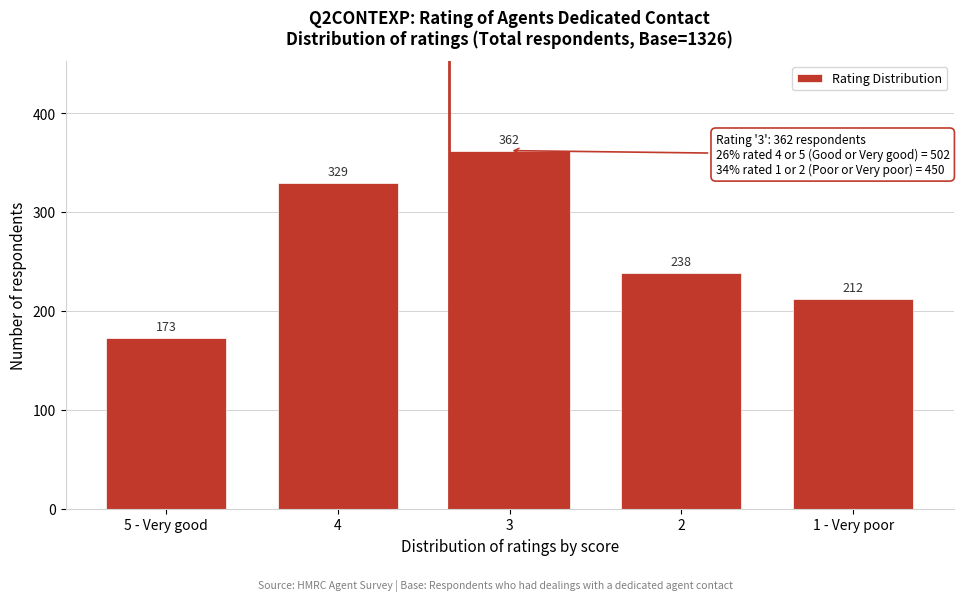

Reading right to left, extract all data points from this chart.

1 - Very poor=212	2=238	3=362	4=329	5 - Very good=173